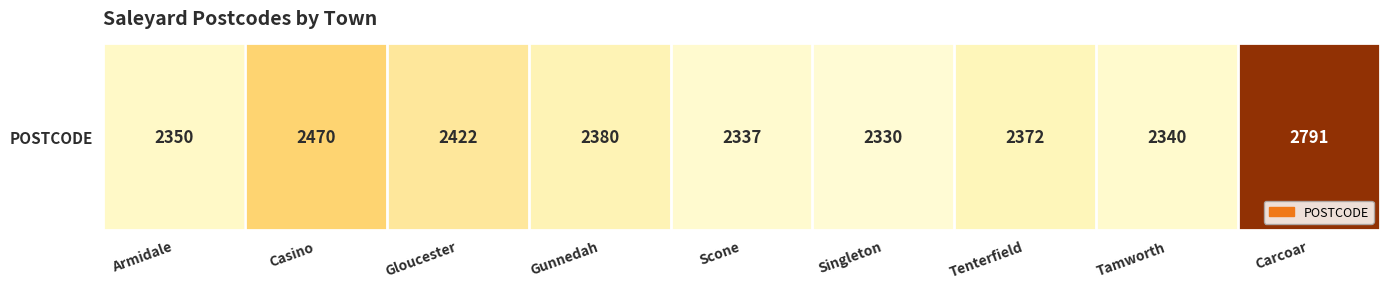

Which label corresponds to the largest value in the chart?

Carcoar